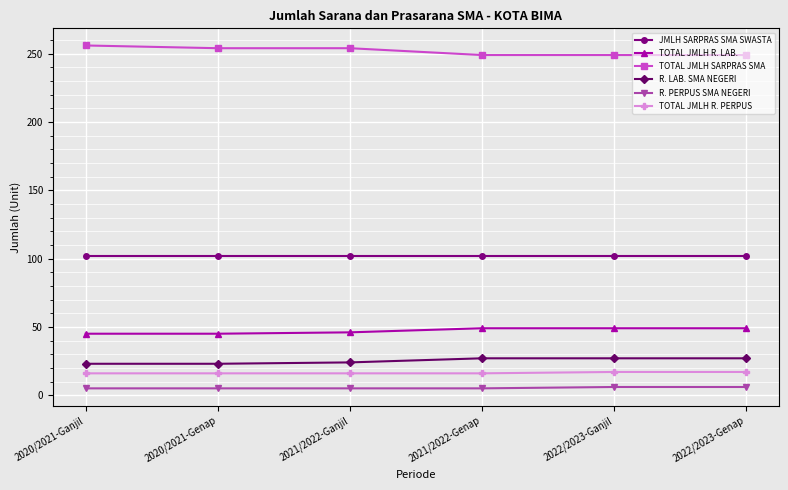

What position from the left is 2020/2021-Ganjil?

1